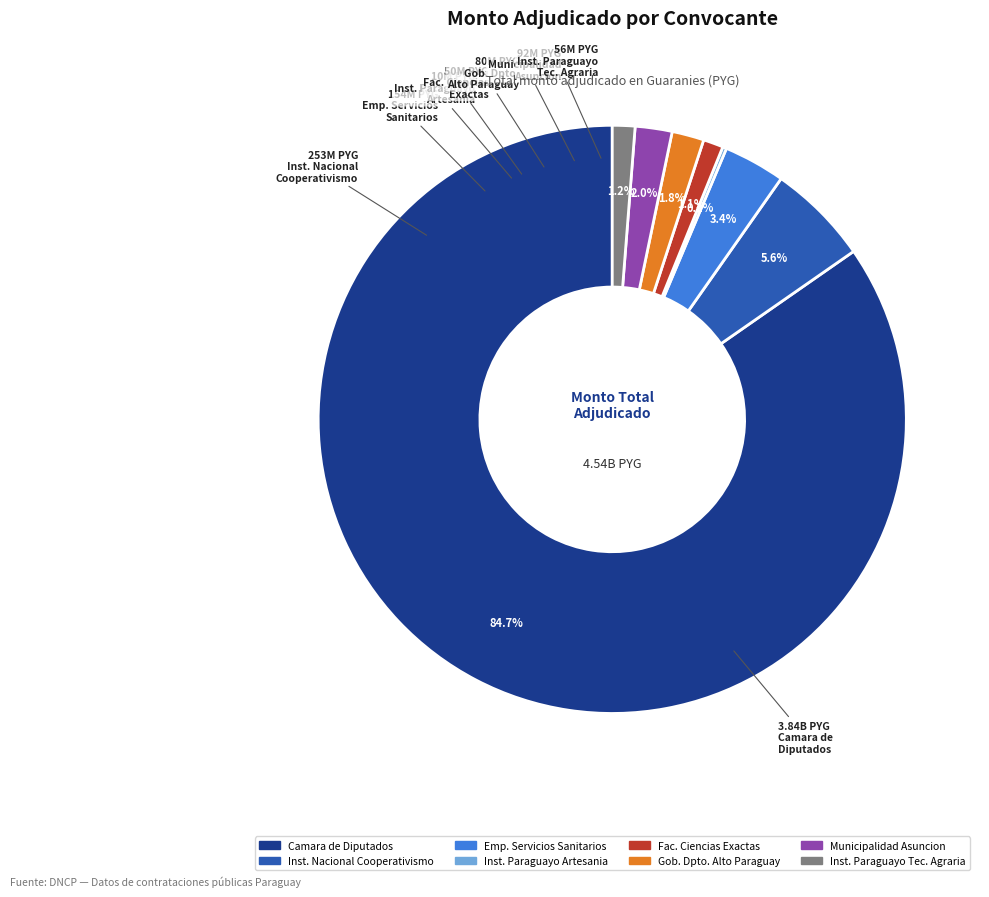

Is there a majority slice in this chart?

Yes